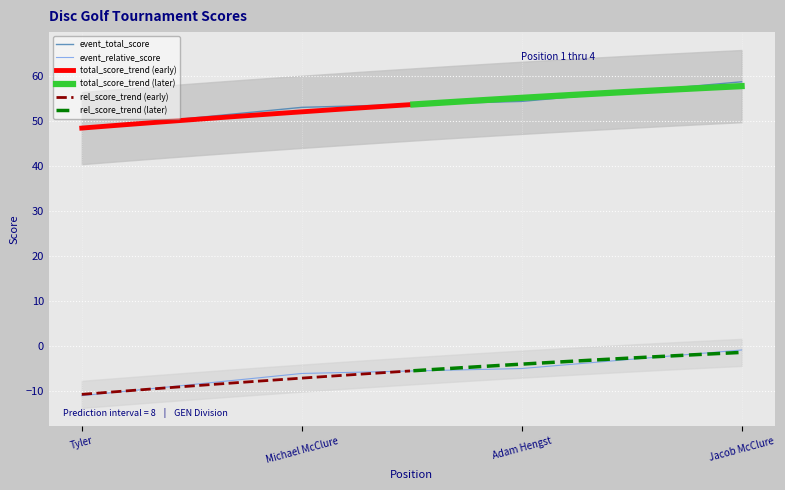

Count the number of categories in the chart.

4